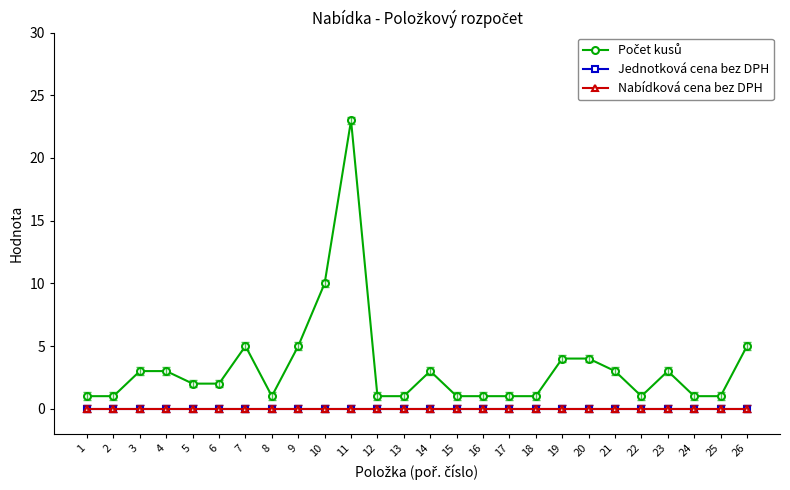

Does the chart display data point markers on the line(s)?

Yes